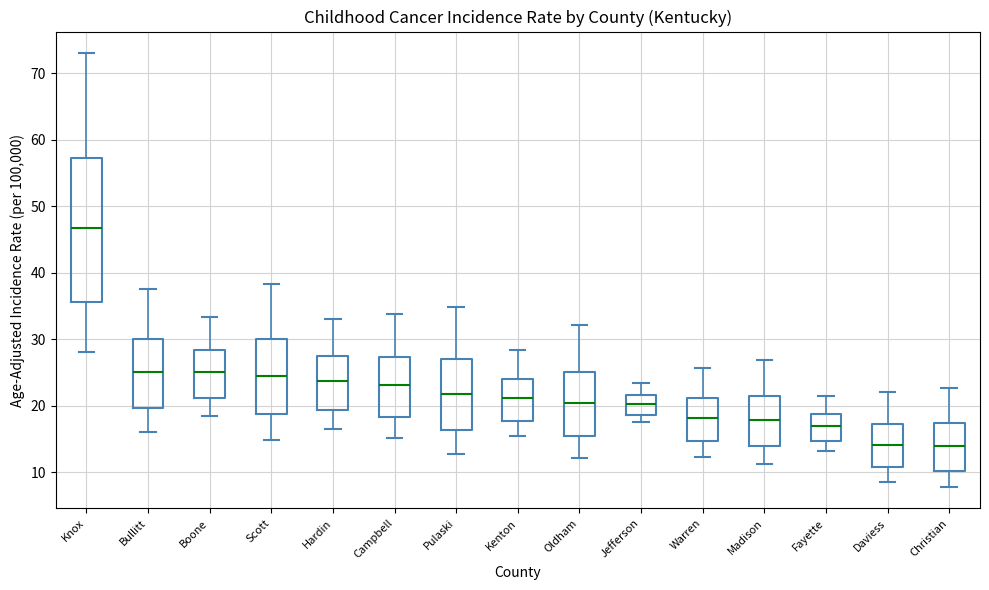

Where is the lower edge of the box for Jefferson on the y-axis? The values are not printed on the chart, so give them approximately, as read against the axis.

19